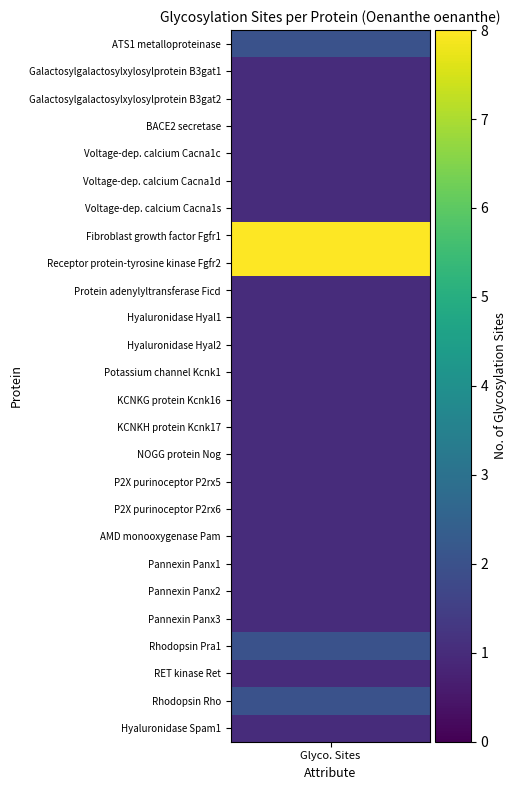

True or false: the data shows 2 at glycosylation_sites.

True